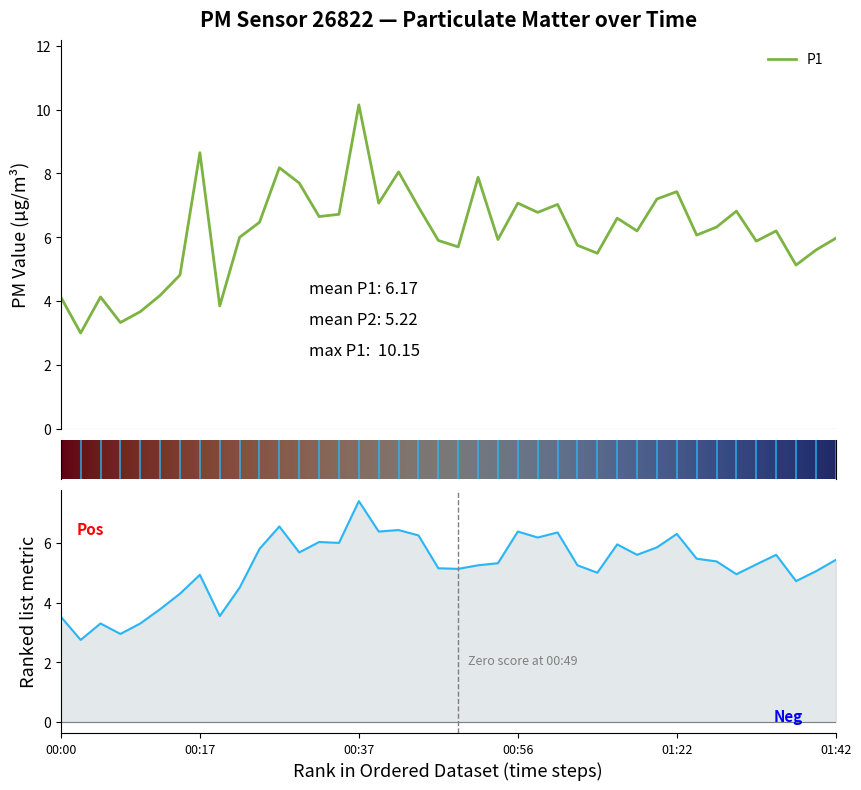

What is the highest value of the P1 series?

10.2